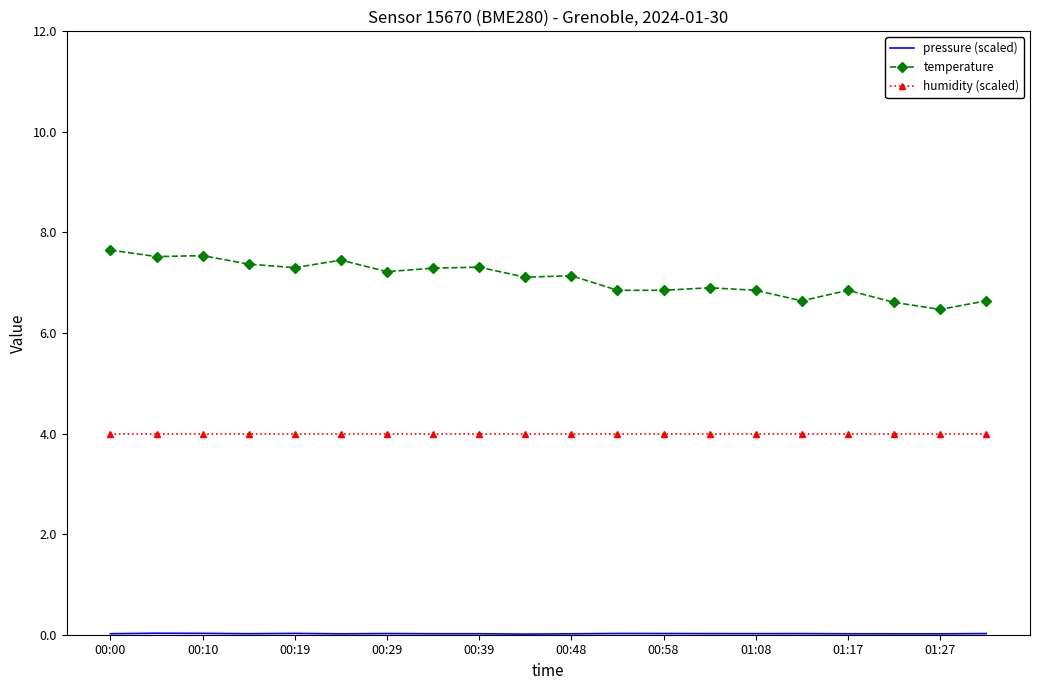

What is the average value of the temperature series?

7.1